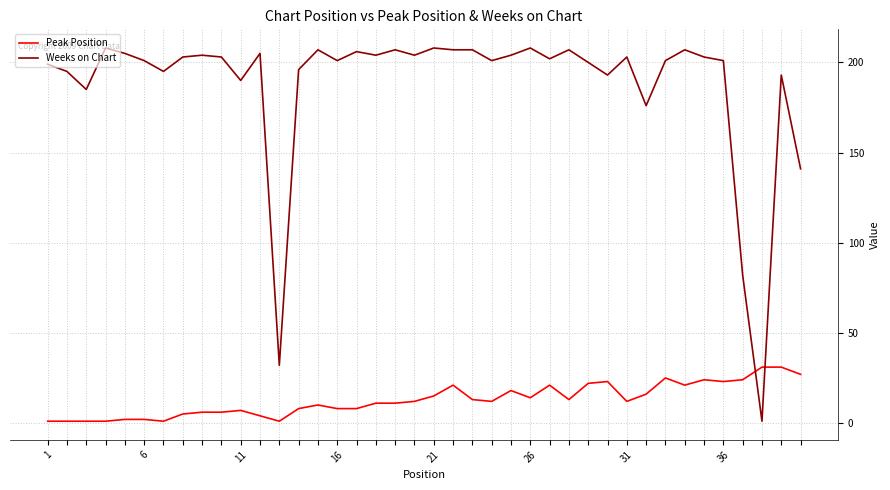

What is the maximum value for Weeks on Chart?

208